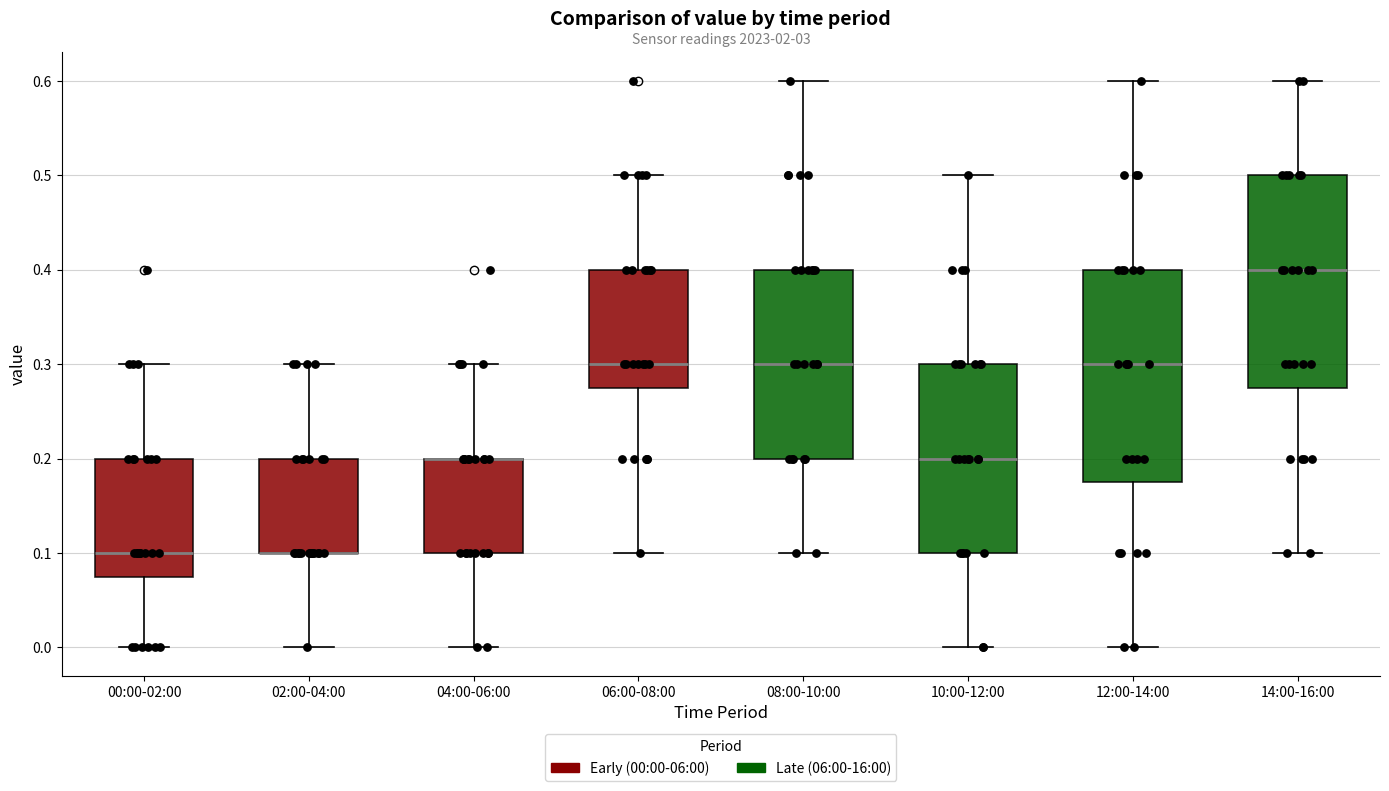

Reading left to right, read every box against the y-axis: the position of its median line, the range the box covers, and the ends of its whiskers. The values are not printed on the chart, so give them approximately, as read against the axis.

00:00-02:00: median 0.10, box 0.08 to 0.20, whiskers 0.00 to 0.30
02:00-04:00: median 0.10 (drawn on the box's lower edge), box 0.10 to 0.20, whiskers 0.00 to 0.30
04:00-06:00: median 0.20 (drawn on the box's upper edge), box 0.10 to 0.20, whiskers 0.00 to 0.30
06:00-08:00: median 0.30, box 0.28 to 0.40, whiskers 0.10 to 0.50
08:00-10:00: median 0.30, box 0.20 to 0.40, whiskers 0.10 to 0.60
10:00-12:00: median 0.20, box 0.10 to 0.30, whiskers 0.00 to 0.50
12:00-14:00: median 0.30, box 0.18 to 0.40, whiskers 0.00 to 0.60
14:00-16:00: median 0.40, box 0.28 to 0.50, whiskers 0.10 to 0.60